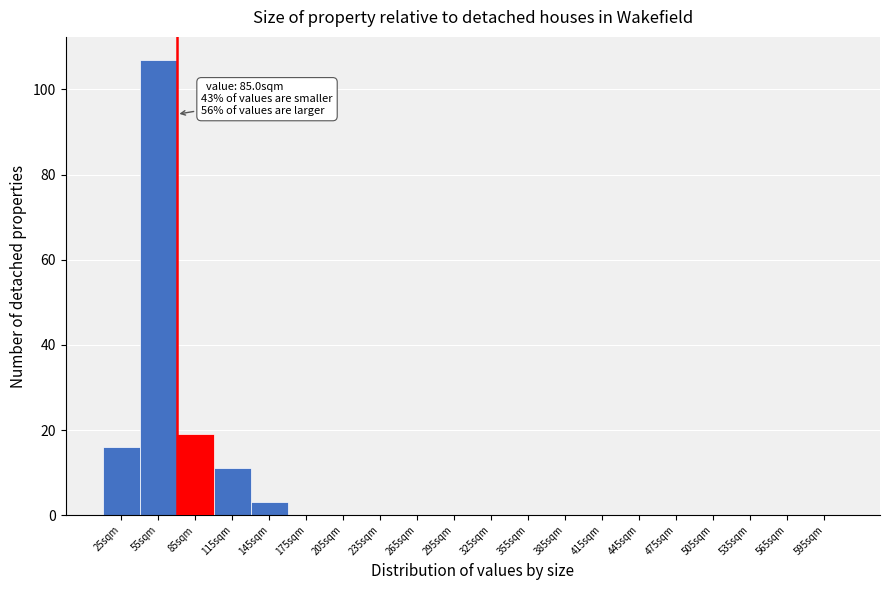

Reading left to right, transcribe all the data shown in this chart.

25sqm=16	55sqm=107	85sqm=19	115sqm=11	145sqm=3	175sqm=0	205sqm=0	235sqm=0	265sqm=0	295sqm=0	325sqm=0	355sqm=0	385sqm=0	415sqm=0	445sqm=0	475sqm=0	505sqm=0	535sqm=0	565sqm=0	595sqm=0